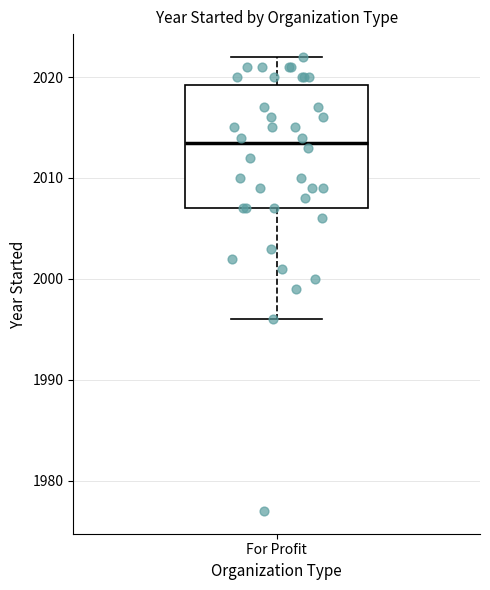

Read this box plot against the y-axis: the position of the median line, the range covered by the box, and the ends of both whiskers. The values are not printed on the chart, so give them approximately, as read against the axis.

median 2014, box 2007 to 2019, whiskers 1996 to 2022